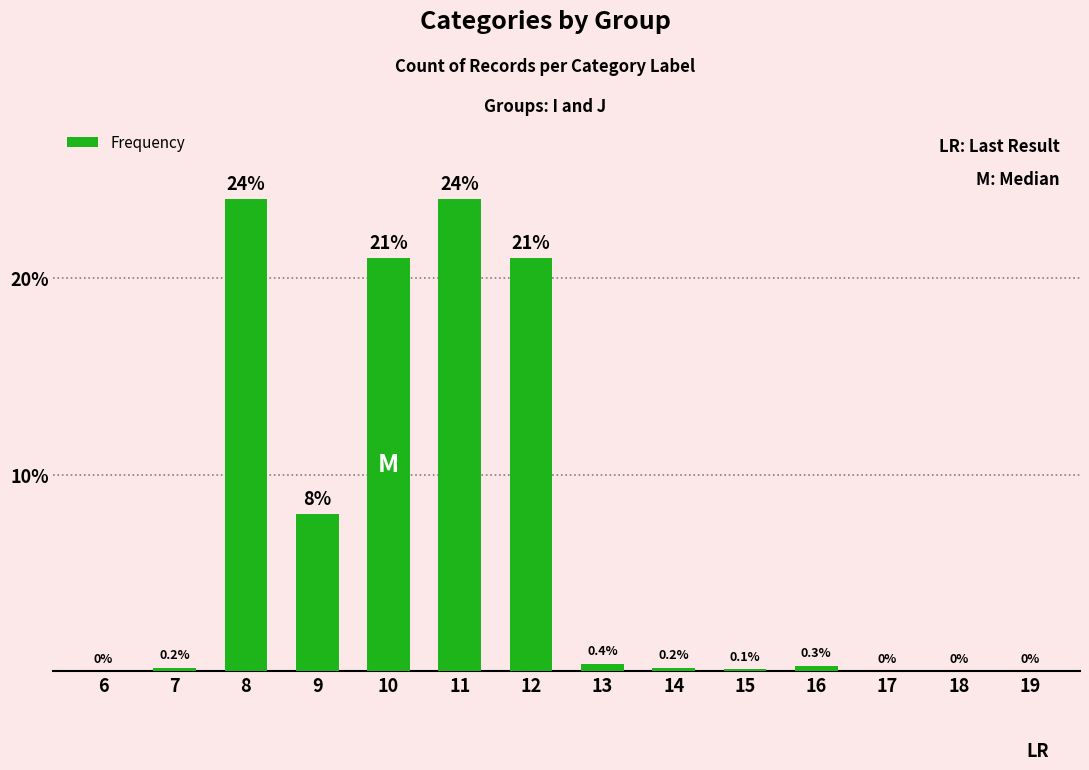

Between 7 and 8, which is larger?

8